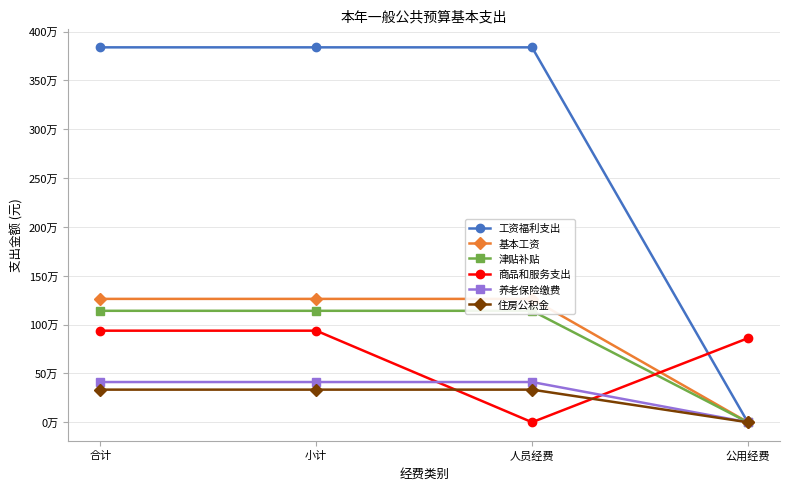

True or false: 住房公积金 and 基本工资 intersect in this chart.

False